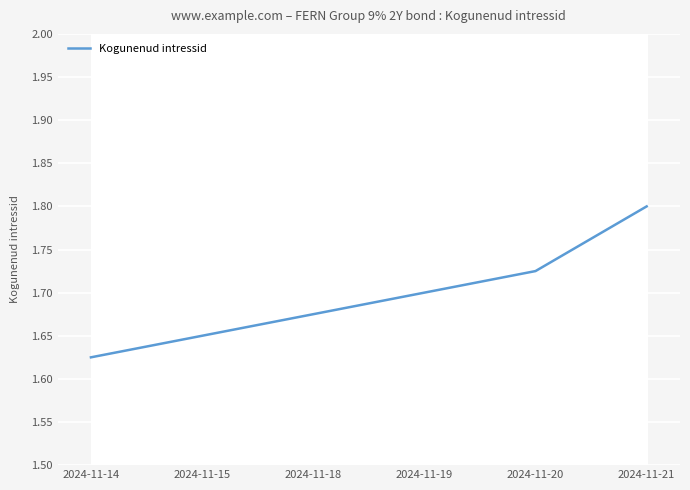

Reading left to right, extract all data points from this chart.

2024-11-14=1.6	2024-11-15=1.6	2024-11-18=1.7	2024-11-19=1.7	2024-11-20=1.7	2024-11-21=1.8